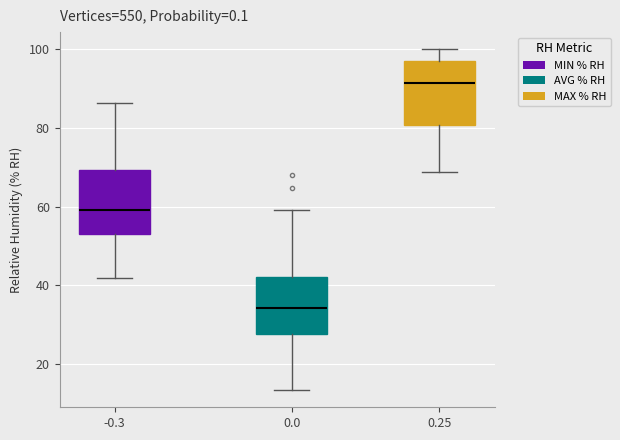

Reading left to right, read every box against the y-axis: the position of its median line, the range the box covers, and the ends of its whiskers. The values are not printed on the chart, so give them approximately, as read against the axis.

-0.3: median 60, box 54 to 70, whiskers 42 to 86
0.0: median 34, box 28 to 42, whiskers 14 to 60
0.25: median 92, box 80 to 96, whiskers 68 to 100